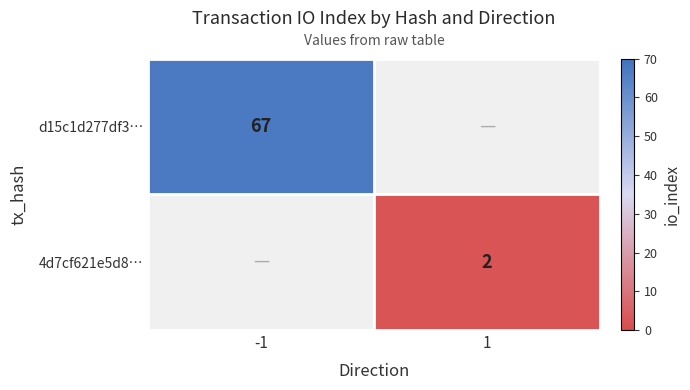

Is it true that 4d7cf621e5d8… equals 2 at 1?

True